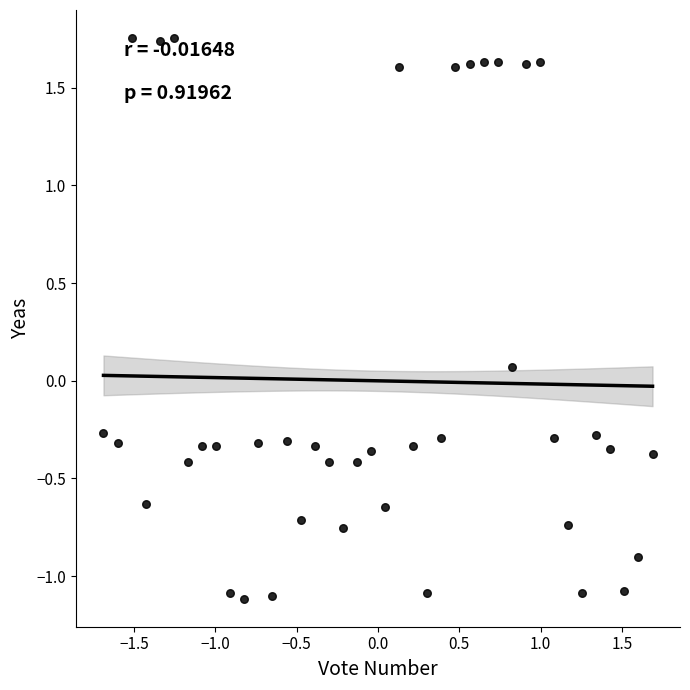

What is the range of Y values (max minus min)?

2.9